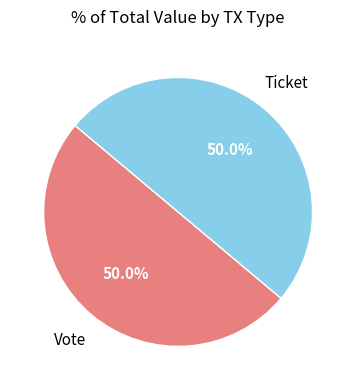

Which category has the biggest portion of the pie?

Vote